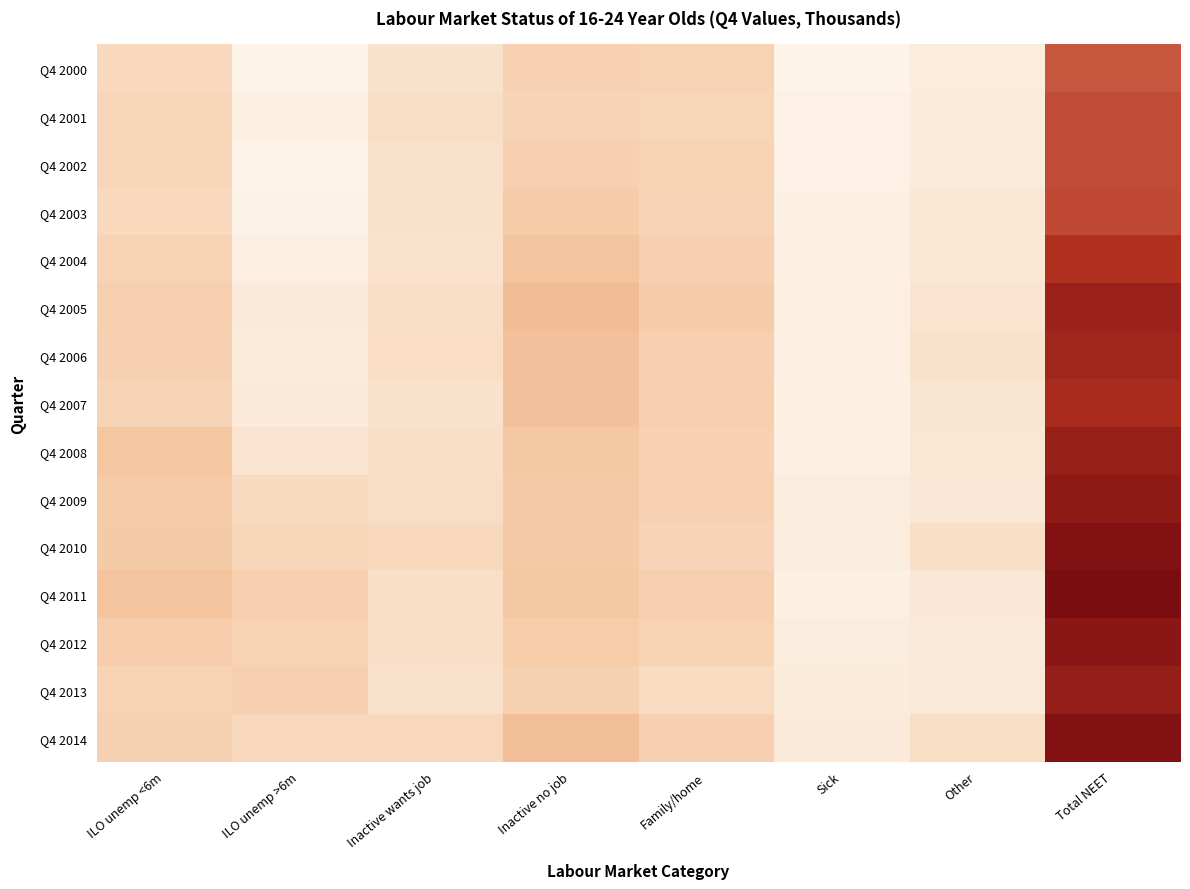

What is the minimum value shown in the chart?

60